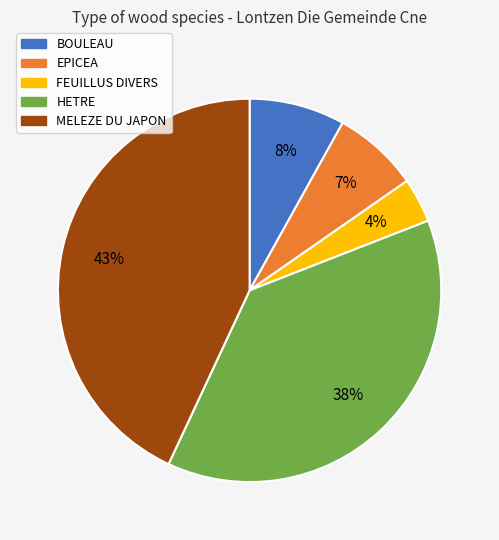

The EPICEA slice represents 21% of the pie. True or false?

False